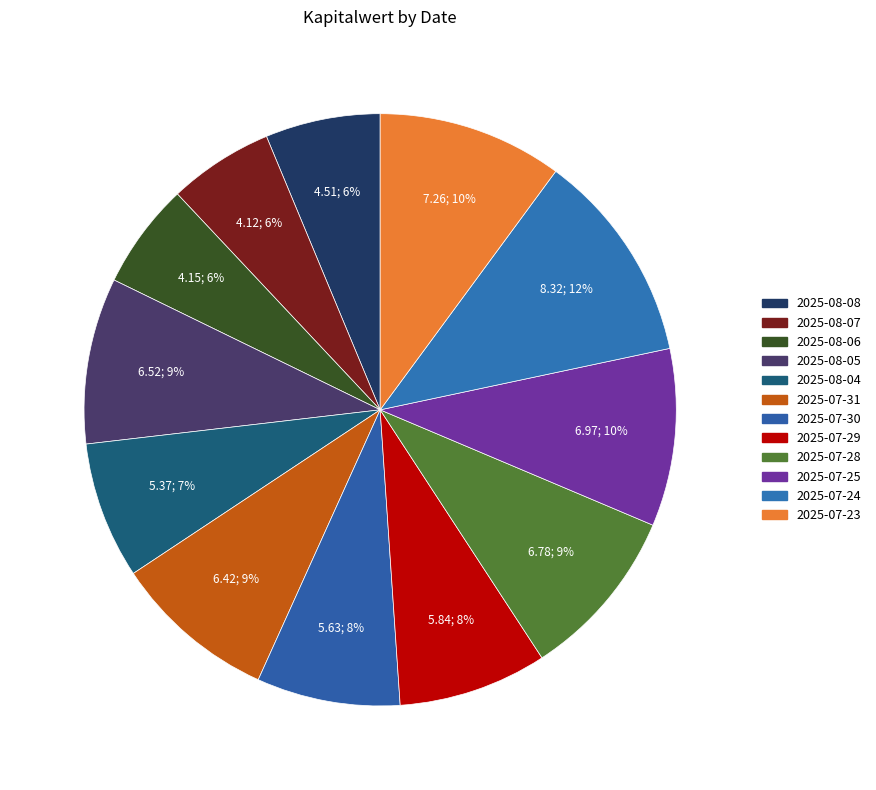

How many segments does this pie chart have?

12